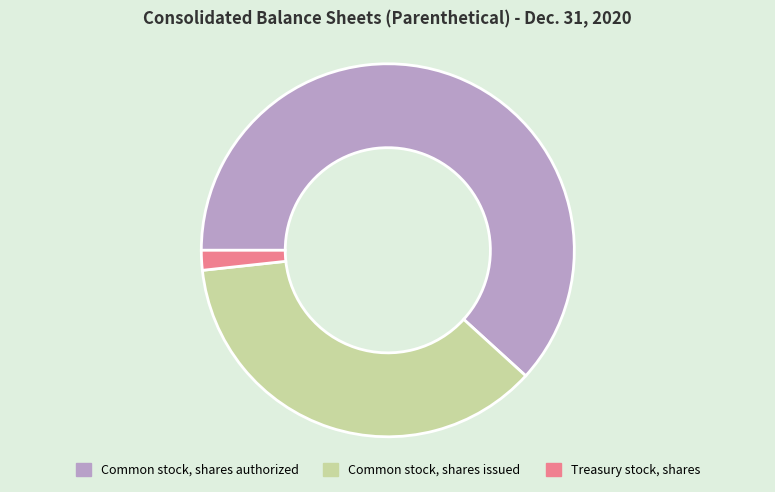

Between Common stock, shares authorized and Common stock, shares issued, which is larger?

Common stock, shares authorized